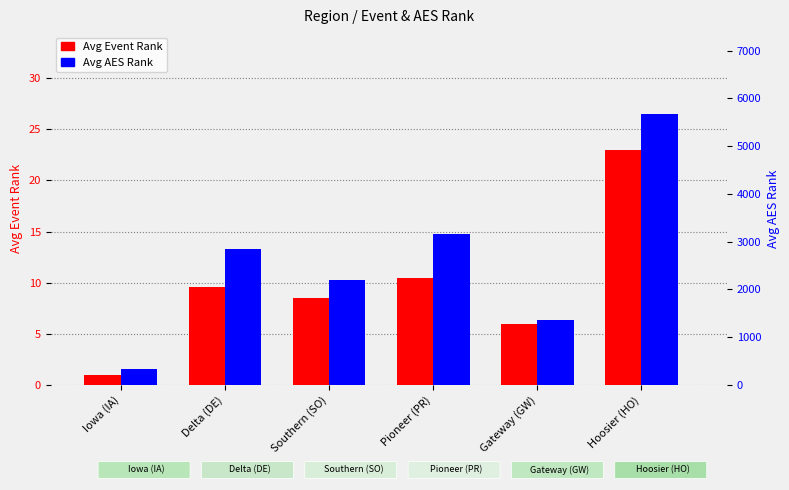

True or false: Avg AES Rank has a value of 4933.1 at Pioneer (PR).

False